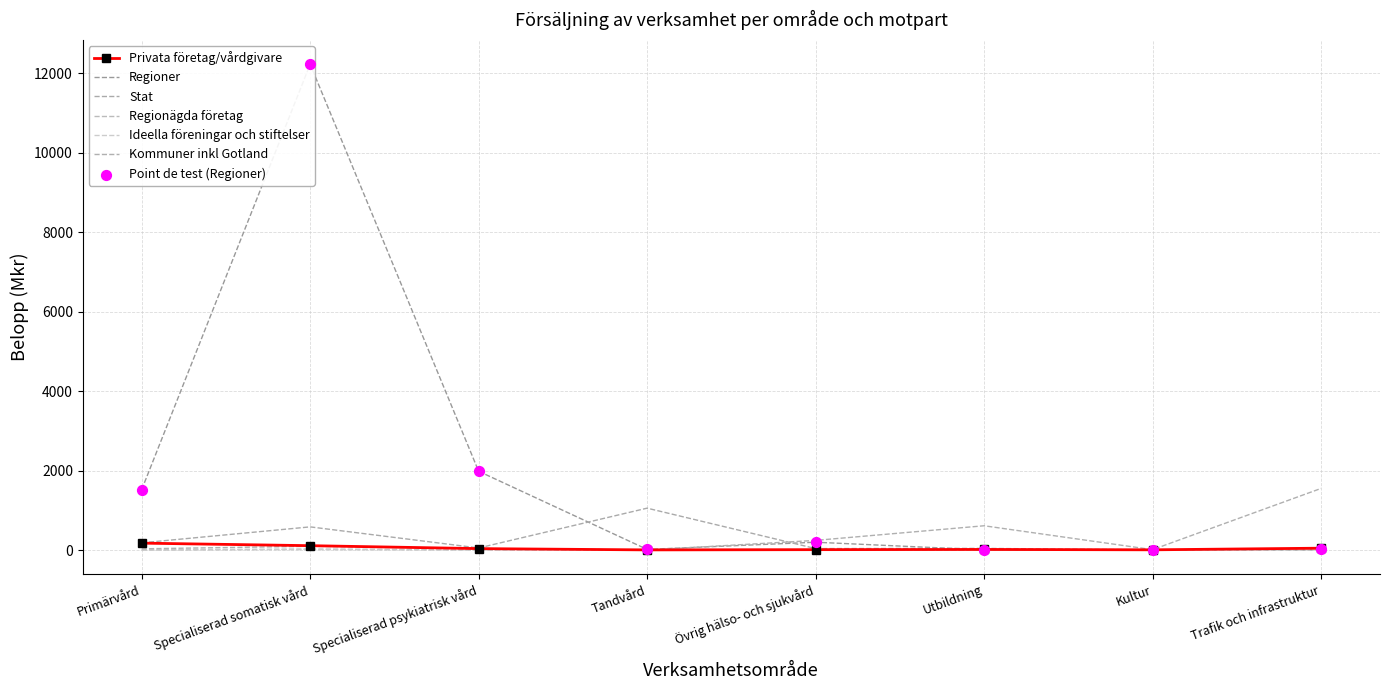

What are all the series names shown in the legend?

Privata företag/vårdgivare, Regioner, Stat, Regionägda företag, Ideella föreningar och stiftelser, Kommuner inkl Gotland